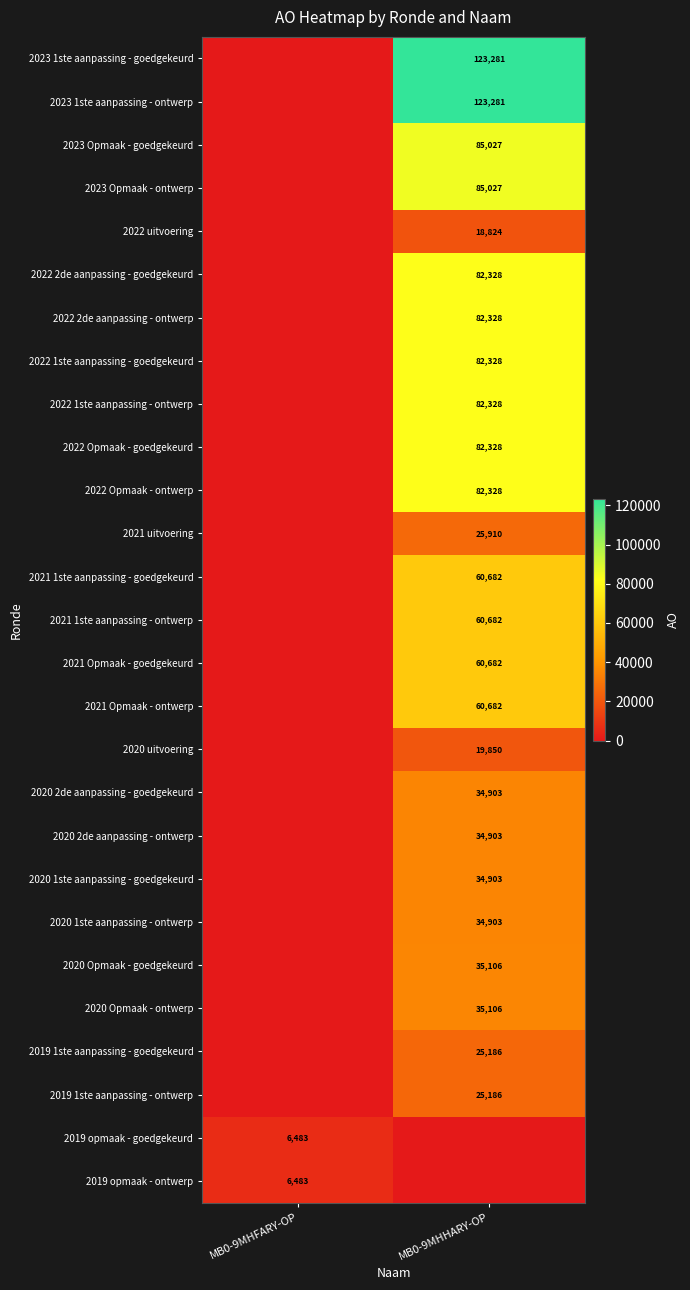

The value of 2020 1ste aanpassing - ontwerp at MB0-9MHHARY-OP is 34903. True or false?

True